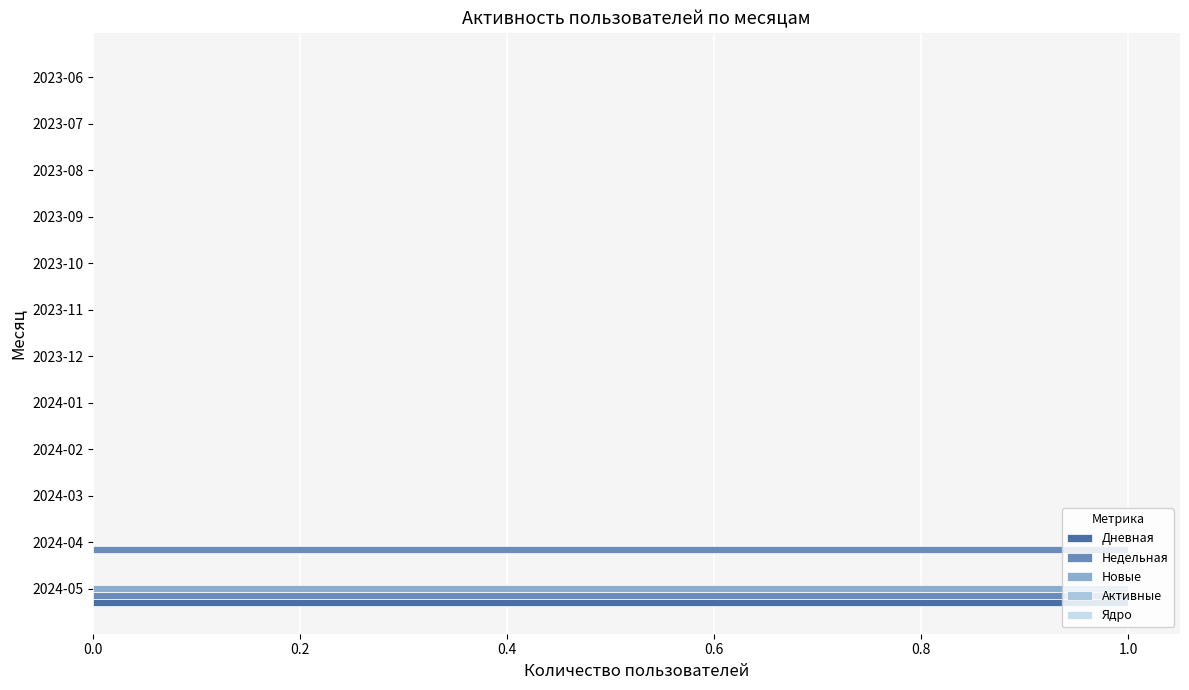

What is the average value of the Новые series?

0